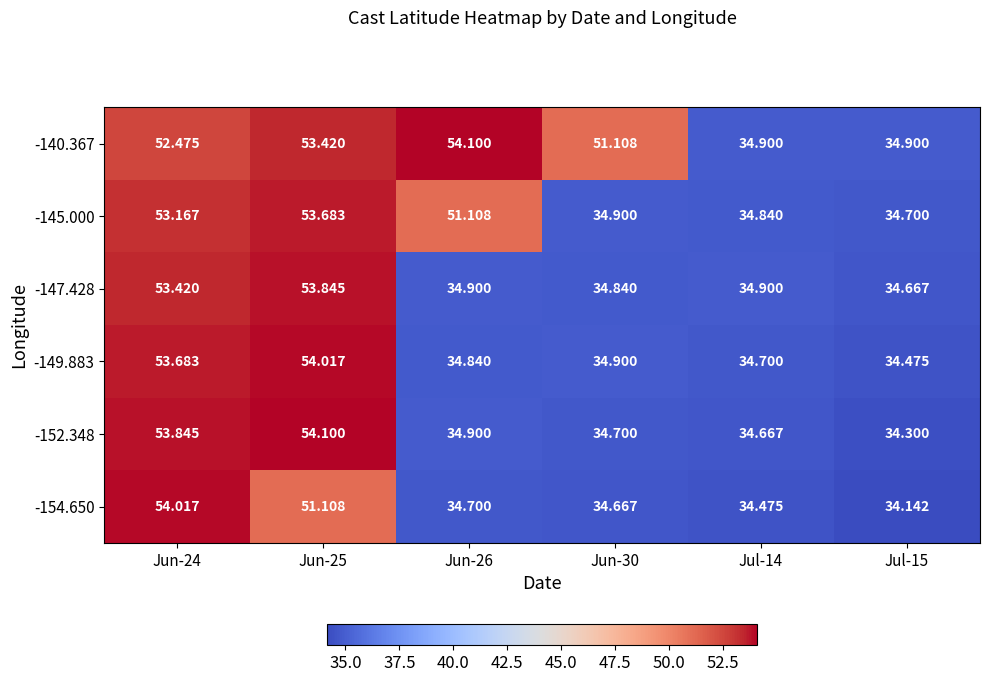

What is the smallest value displayed?

34.1